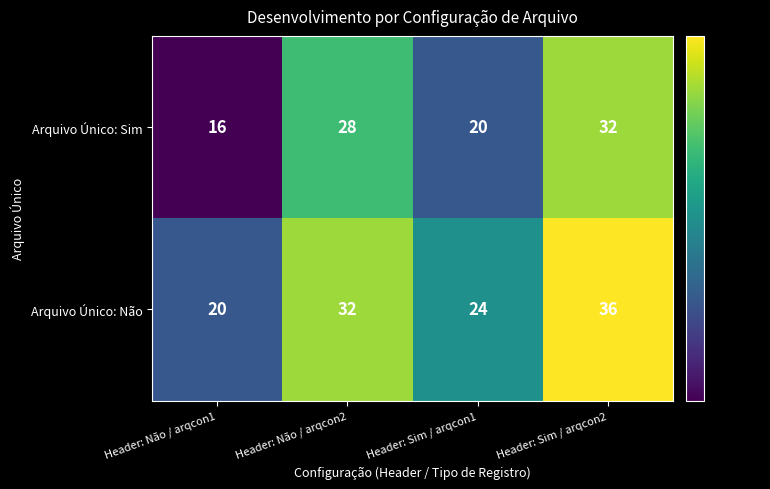

What is the difference between the second highest and second lowest values in the Arquivo Único: Sim series?

8